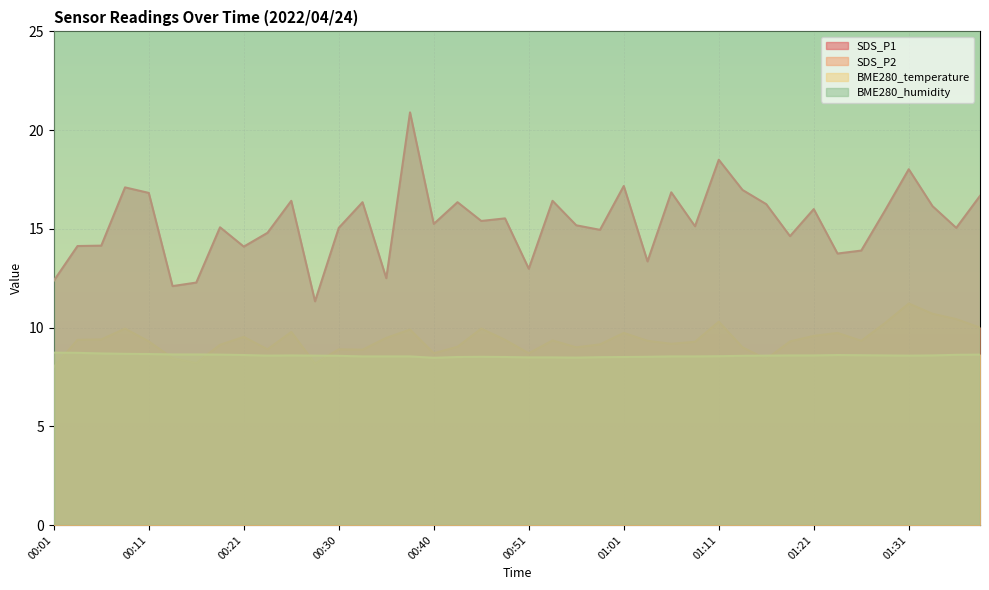

True or false: SDS_P1 has more than 2 points higher than both neighbors.

True